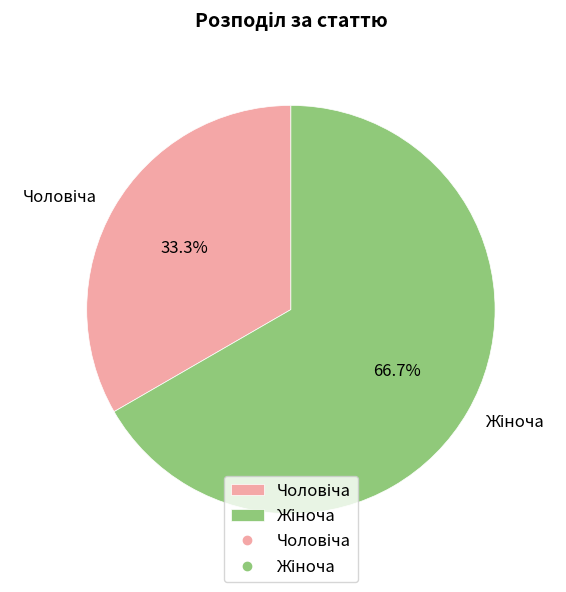

Is there any slice that represents more than half of the pie?

Yes